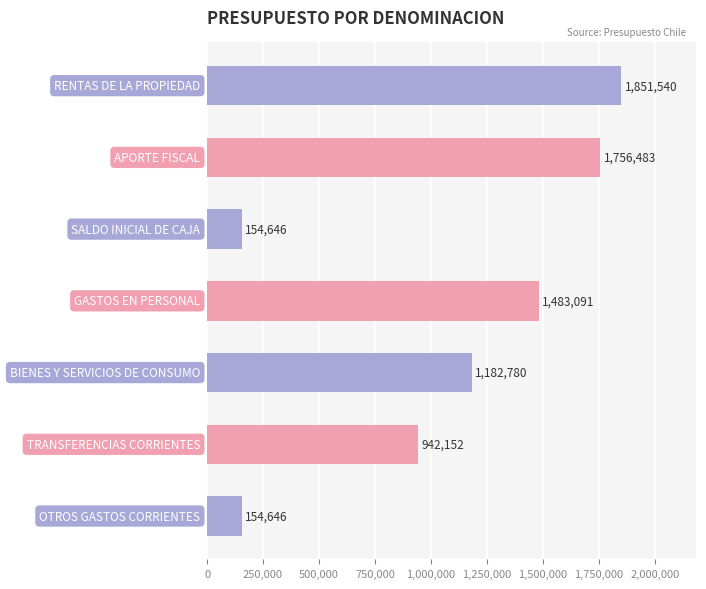

What is the difference between the maximum and second lowest values?

1696894